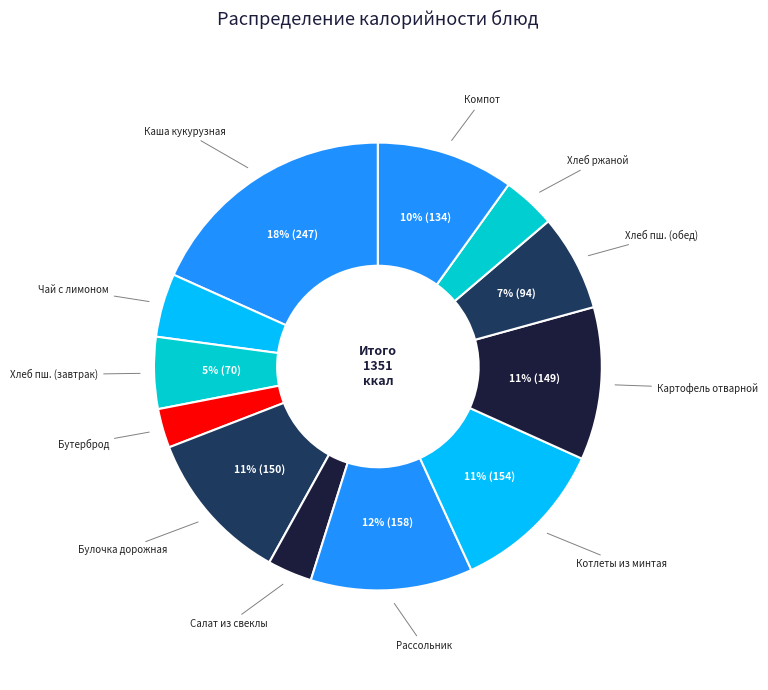

Rank the categories by value from highest to lowest.

Каша кукурузная с маслом, Рассольник по ленинградски, Котлеты из минтая с соусом сметанным, Булочка дорожная, Картофель отварной, Компот из сухофруктов, Хлеб пшеничный порция (обед), Хлеб пшеничный порция (завтрак), Чай с лимоном, Хлеб ржаной порция, Салат из свеклы, Бутерброд с вареной сгущенкой